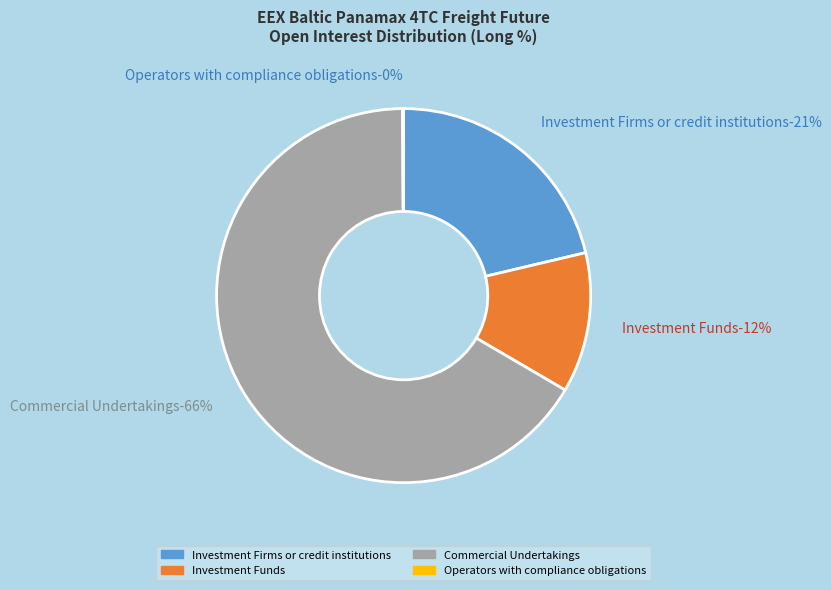

Is there any slice that represents more than half of the pie?

Yes